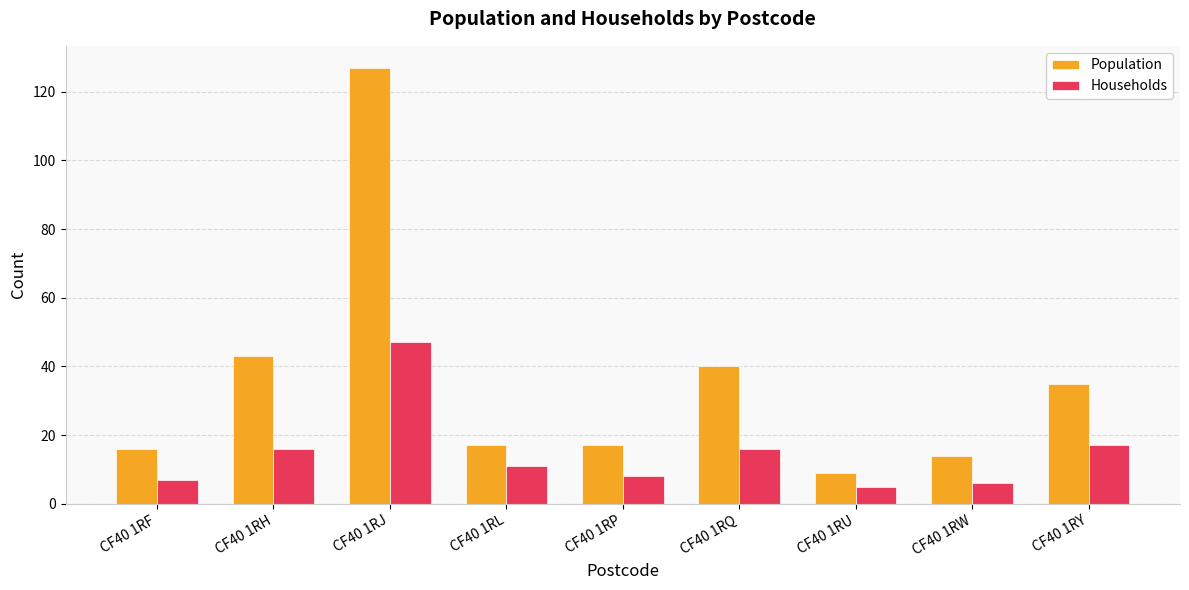

True or false: Households has a value of 12 at CF40 1RF.

False